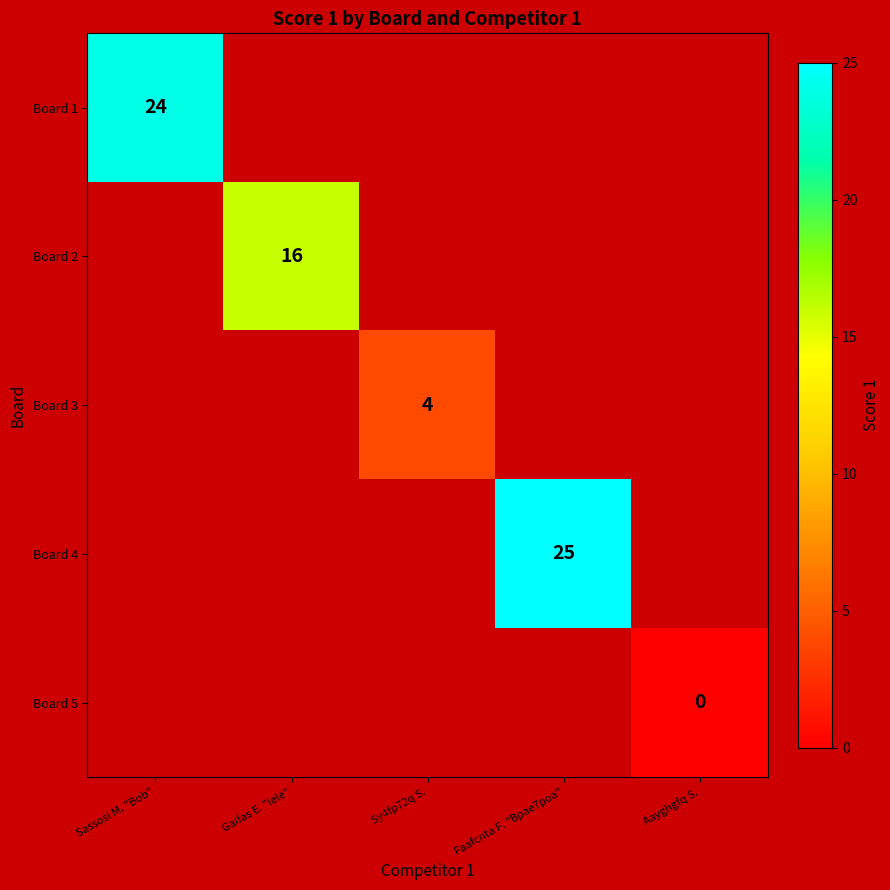

The value of Board 1 at Sassosi M. "Bob" is 7. True or false?

False